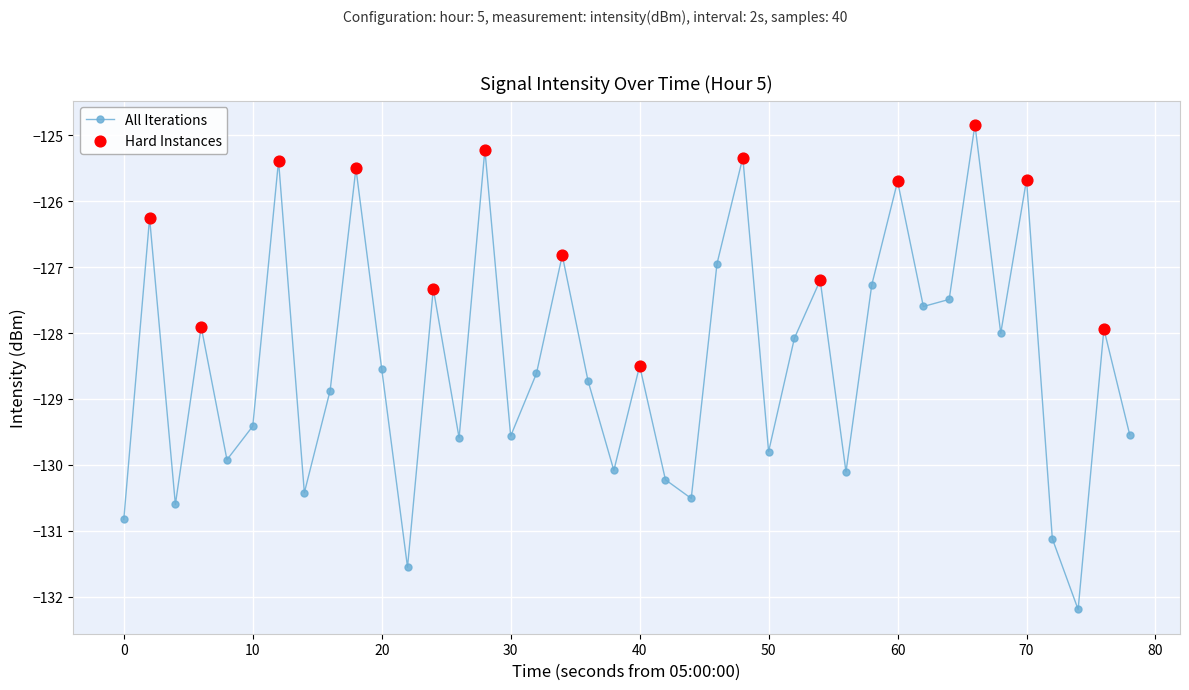

What is the difference between the maximum and minimum values?

7.3